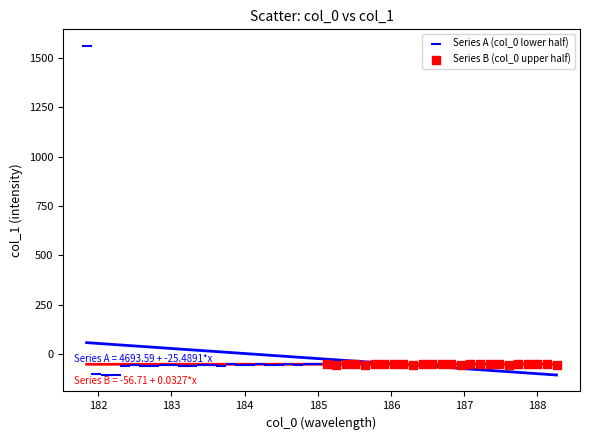

Which series contains the highest Y value?

Series A (col_0 lower half)